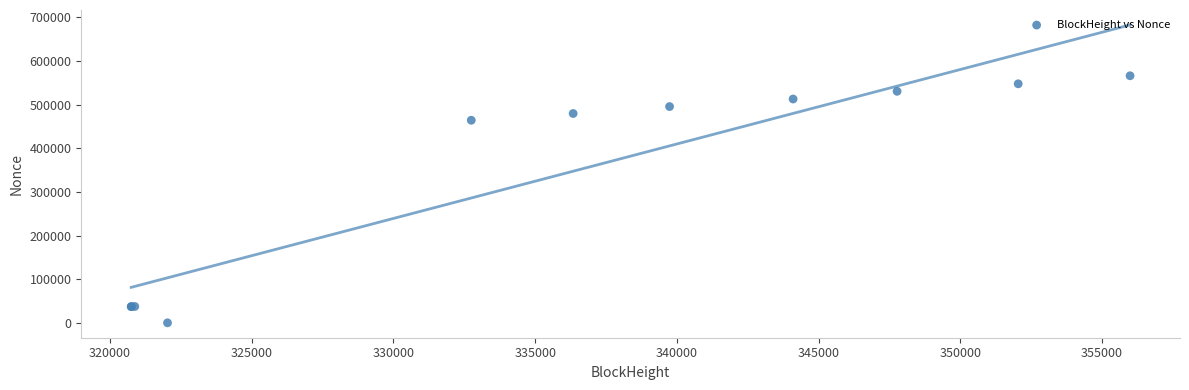

What Y value in the scatter plot is closest to 283055?

464174